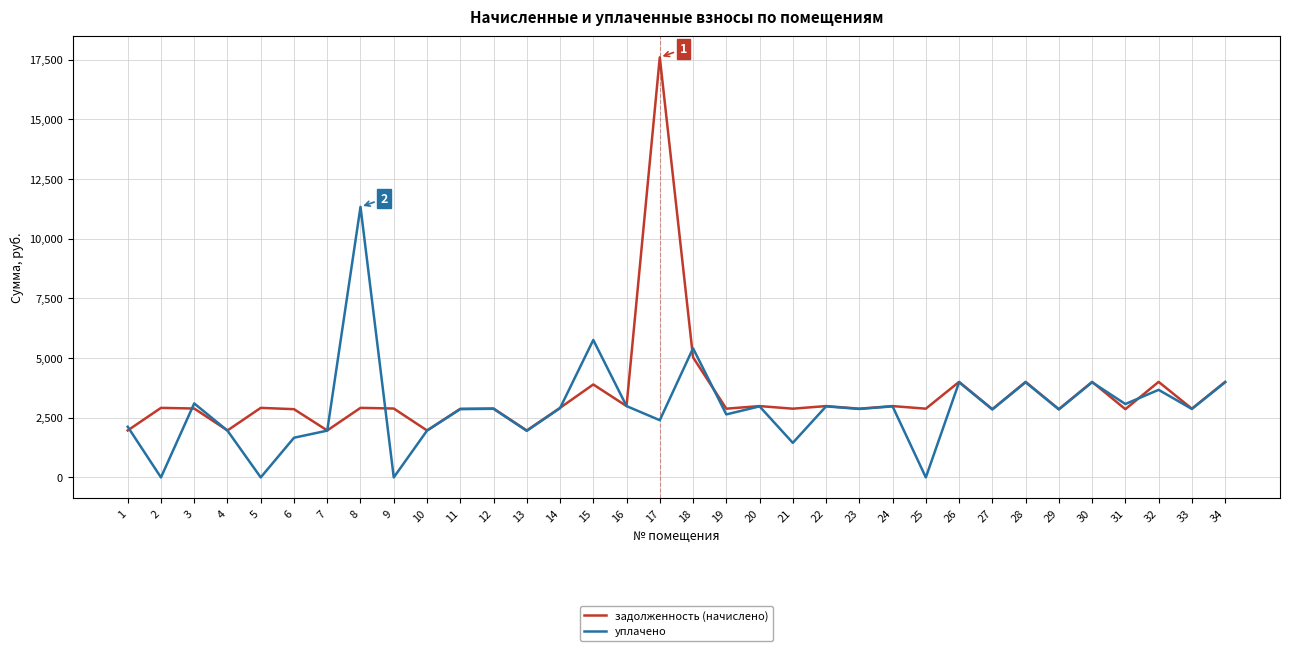

What is the total value across all series at 29?

5704.0